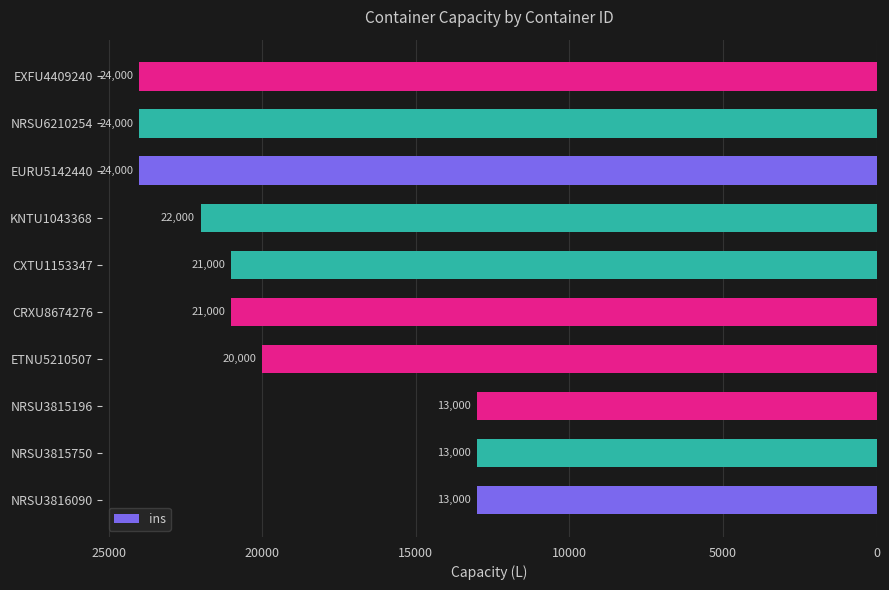

Are the bars horizontal?

Yes